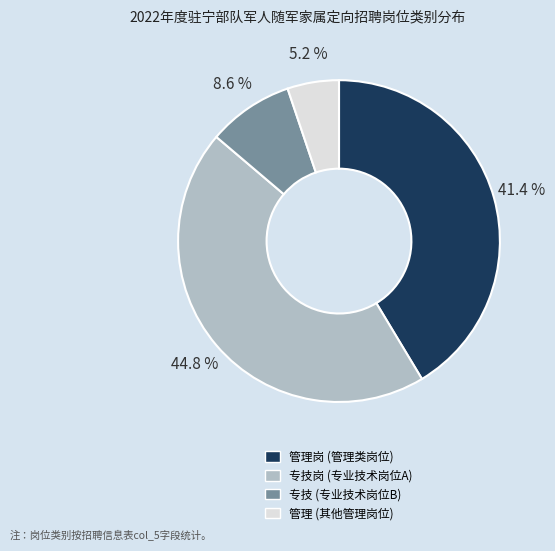

To the nearest percent, what is the average slice percentage?

25%